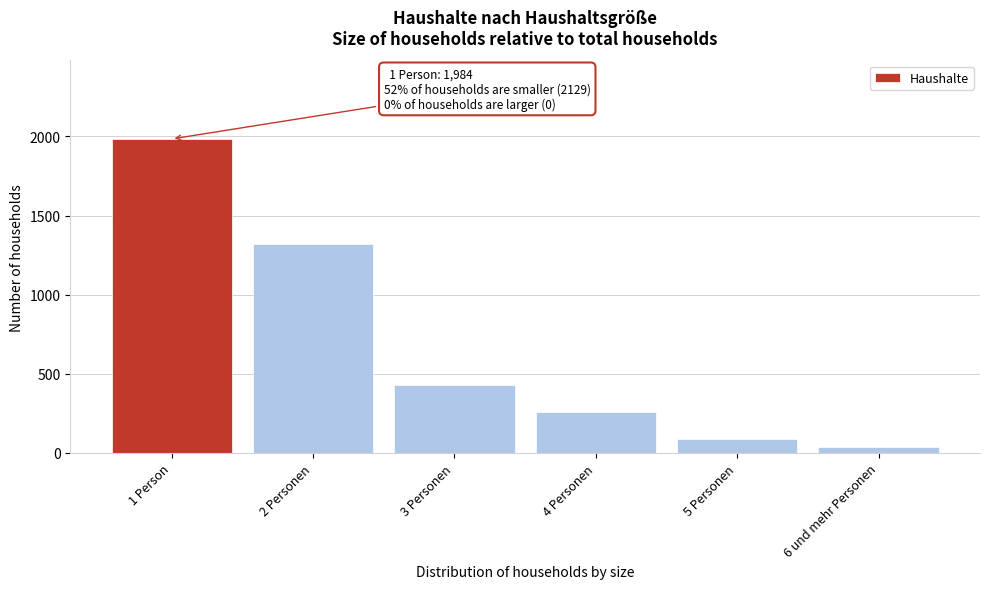

Reading left to right, what are all the values shown in this chart?

1 Person=1984	2 Personen=1321	3 Personen=427	4 Personen=258	5 Personen=86	6 und mehr Personen=37